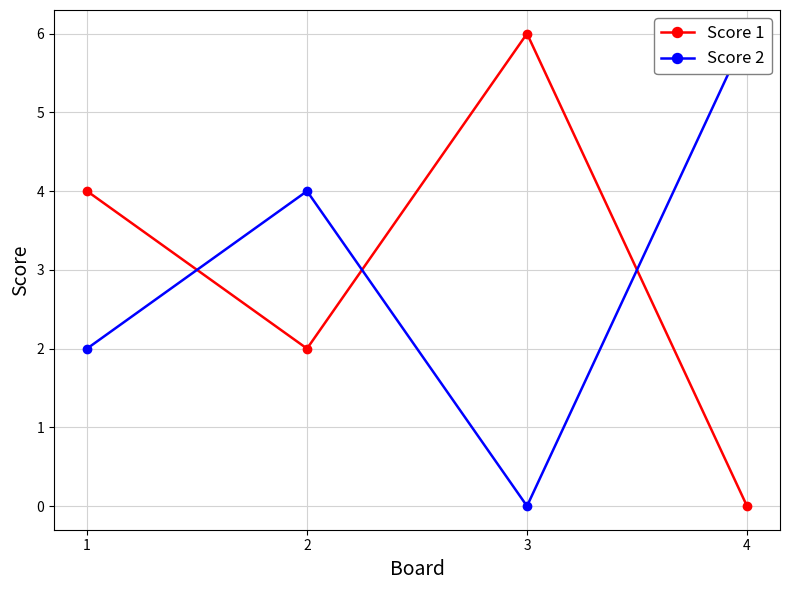

Count the number of data series in this chart.

2